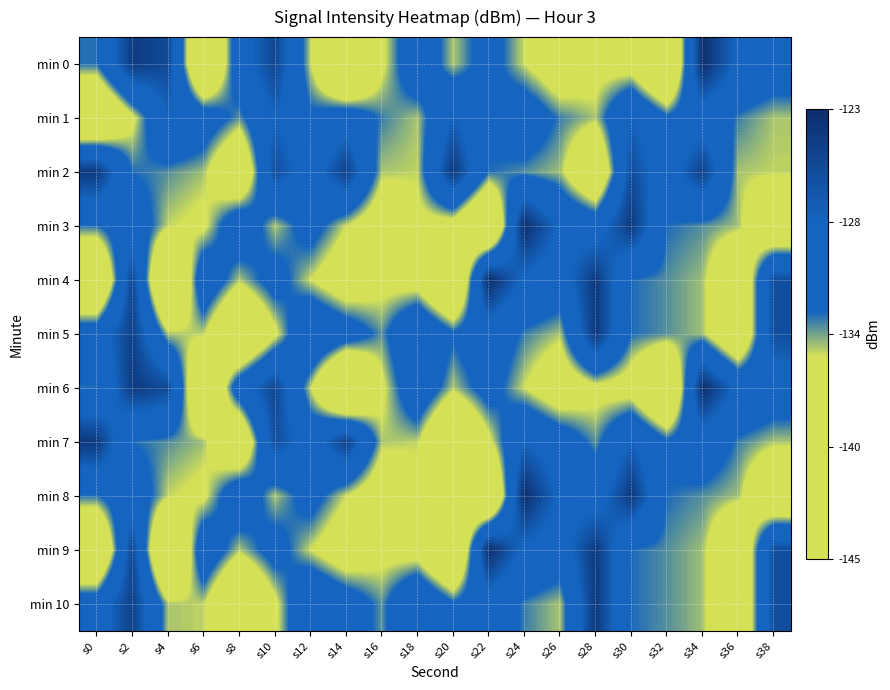

What is the maximum value shown in the chart?

-123.1